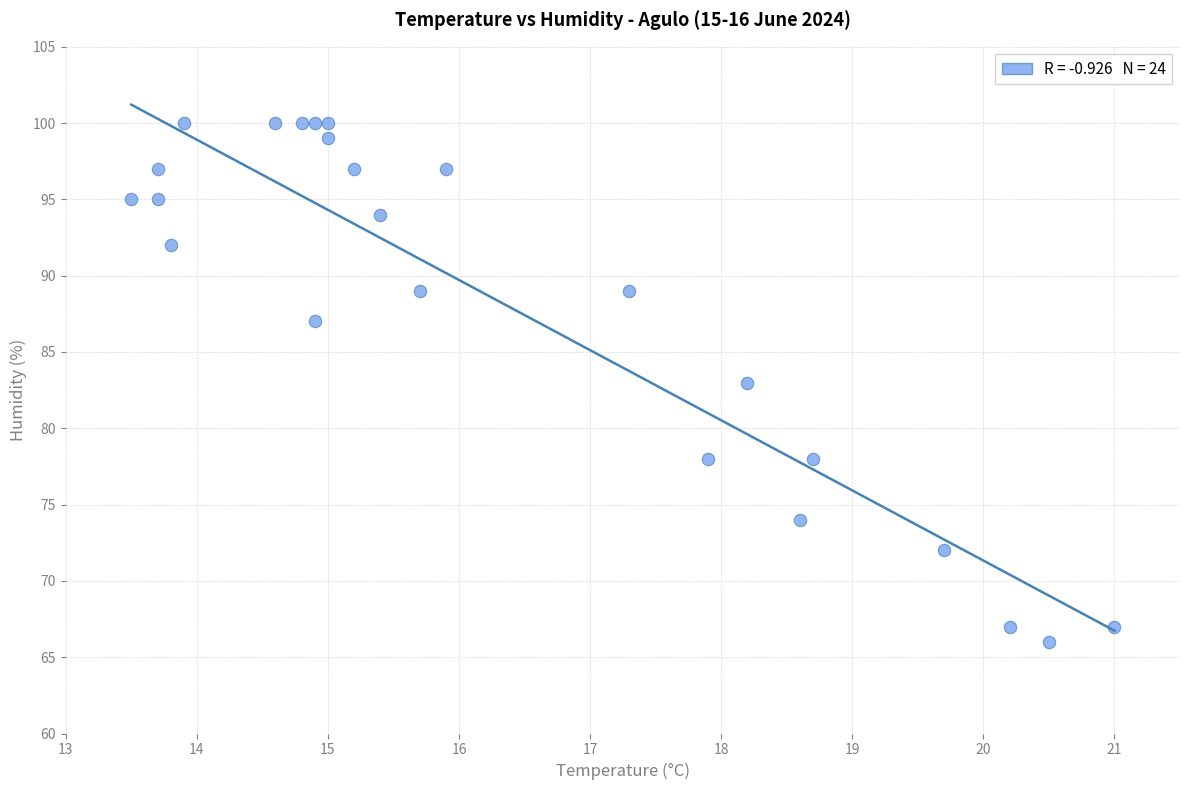

What is the range of Y values (max minus min)?

34